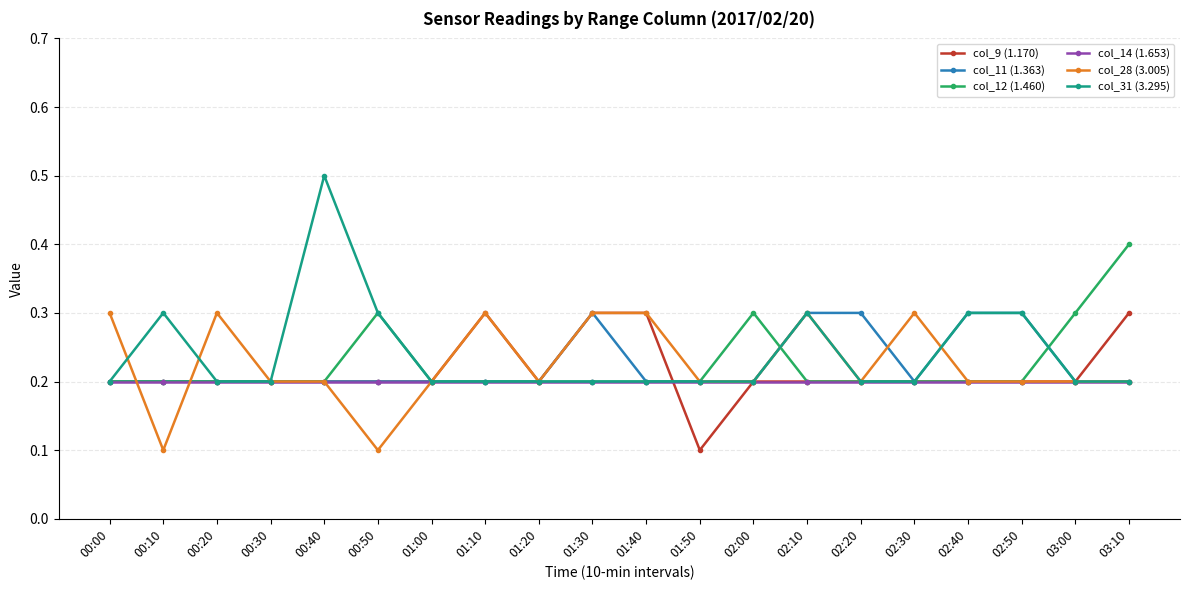

How many lines are shown in the chart?

6